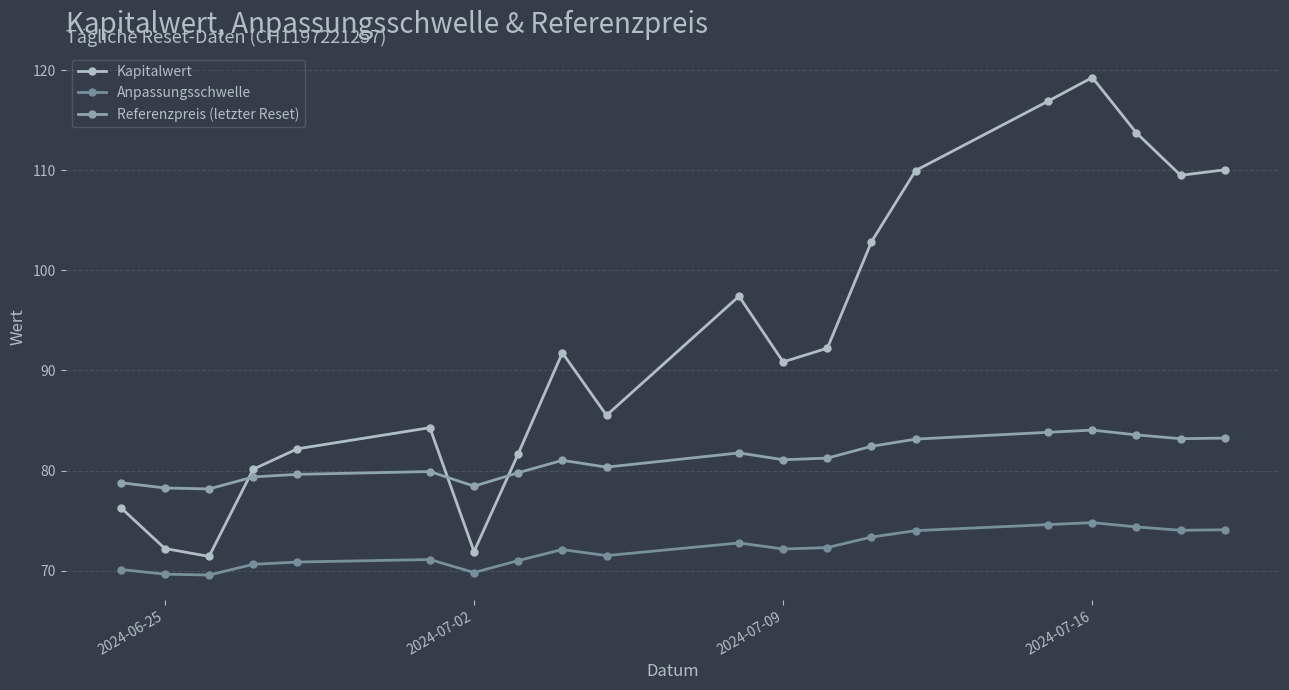

Which series has the largest total across all categories?

Kapitalwert